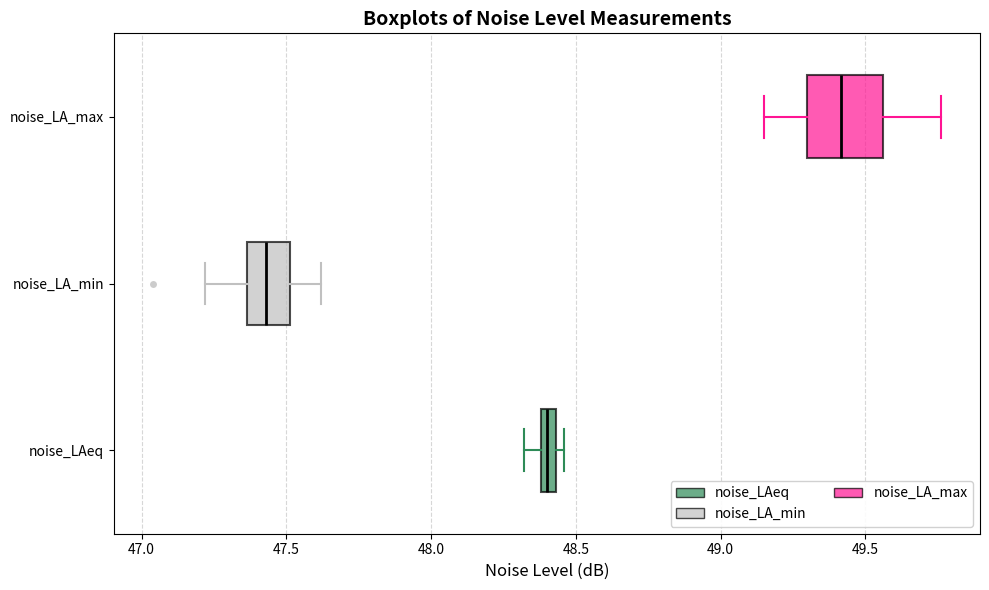

Where is the right edge of the box for noise_LAeq on the x-axis? The values are not printed on the chart, so give them approximately, as read against the axis.

48.45